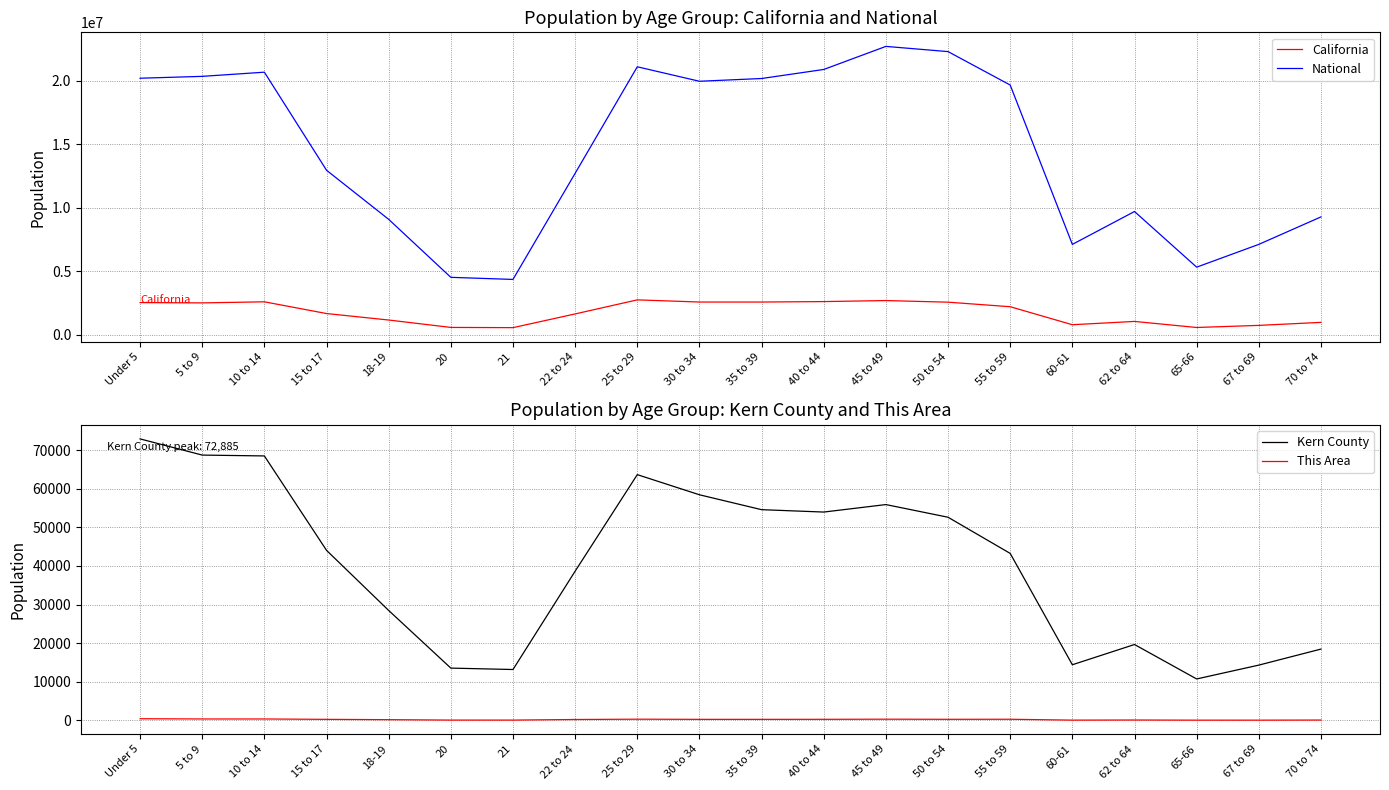

Which series changed the most between 18-19 and 70 to 74?

National